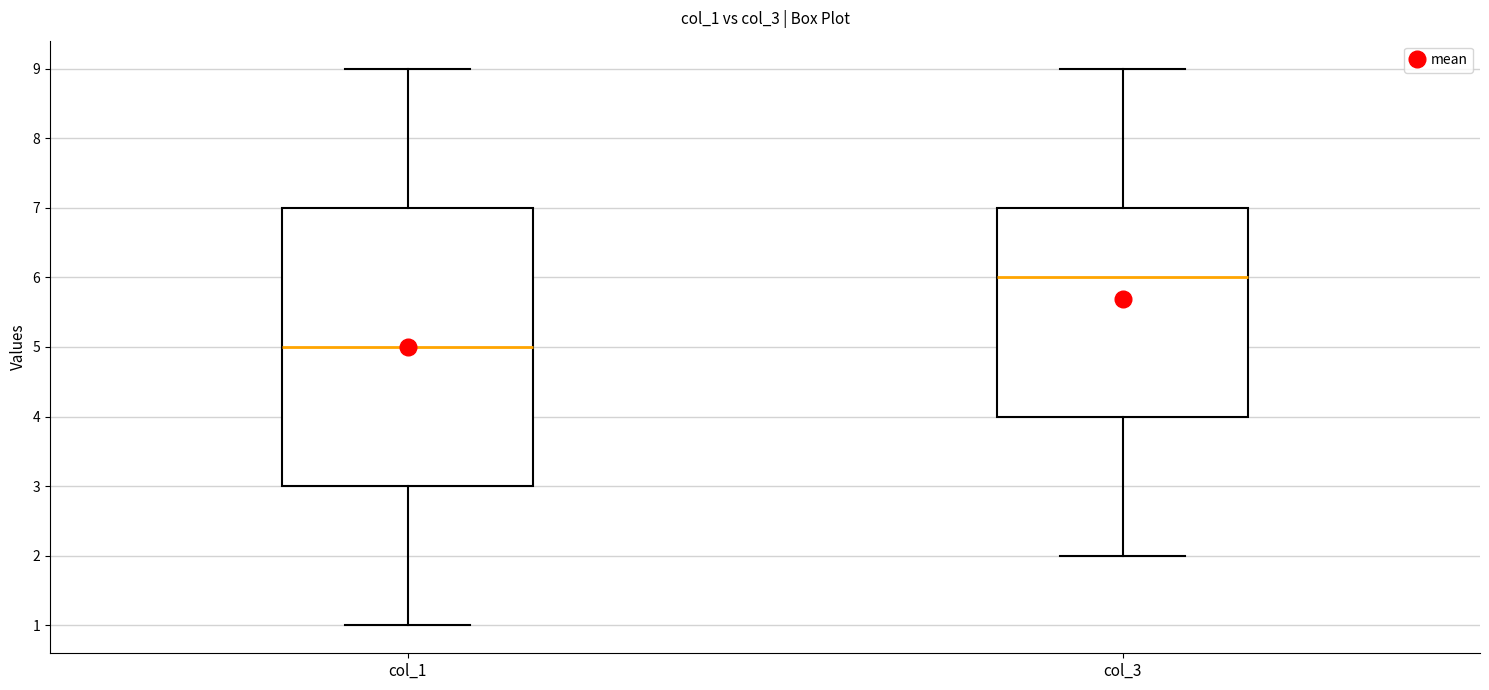

Where does the upper whisker of the box for col_3 end on the y-axis? The values are not printed on the chart, so give them approximately, as read against the axis.

9